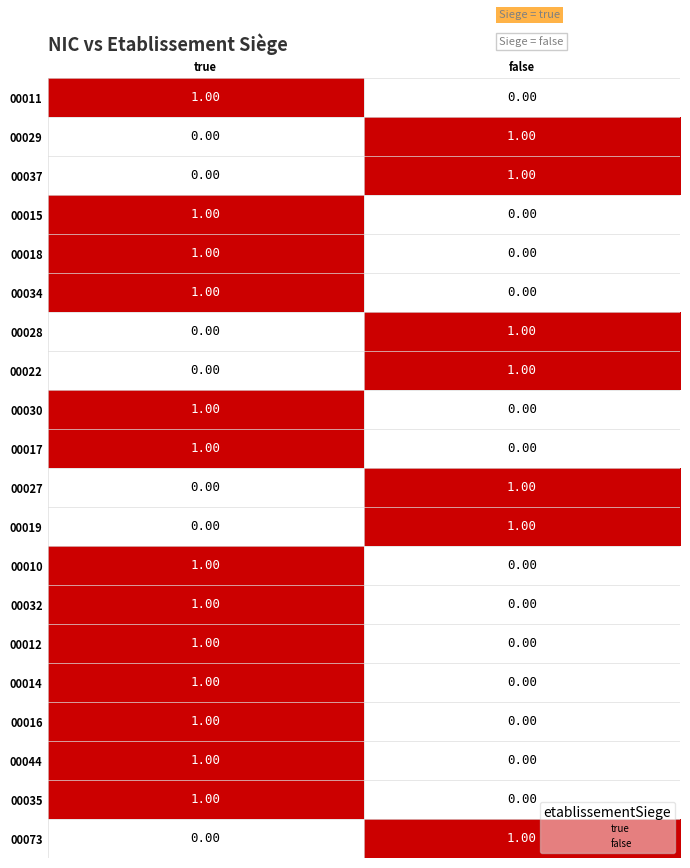

At which label does 00010 reach its peak?

true